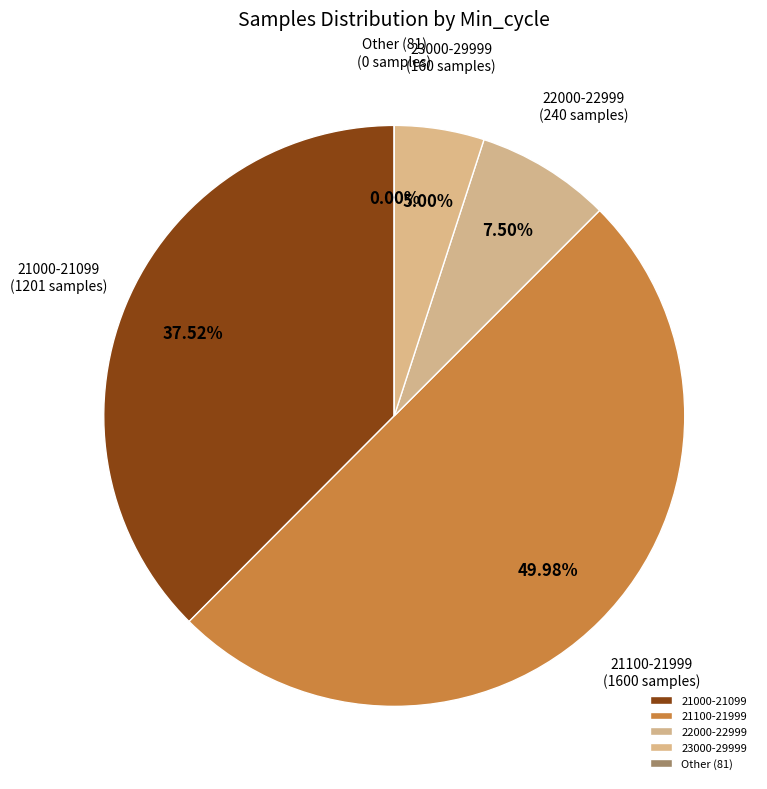

Is the sum of 21391 and 21029 greater than half?

No